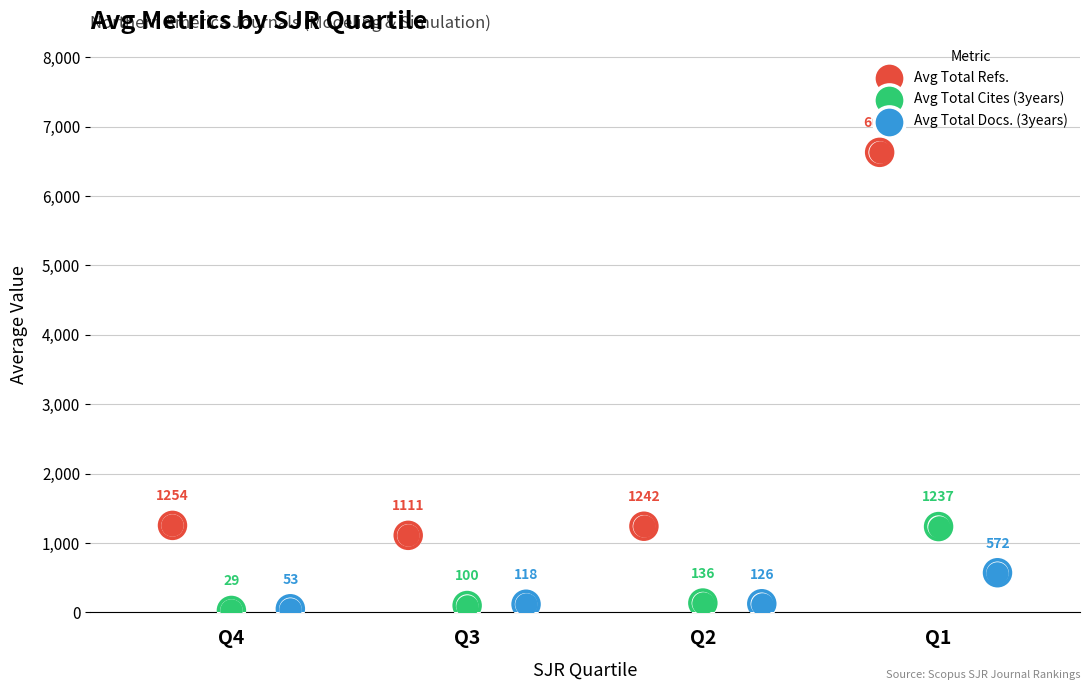

Which series contains the lowest Y value?

Avg Total Cites (3years)